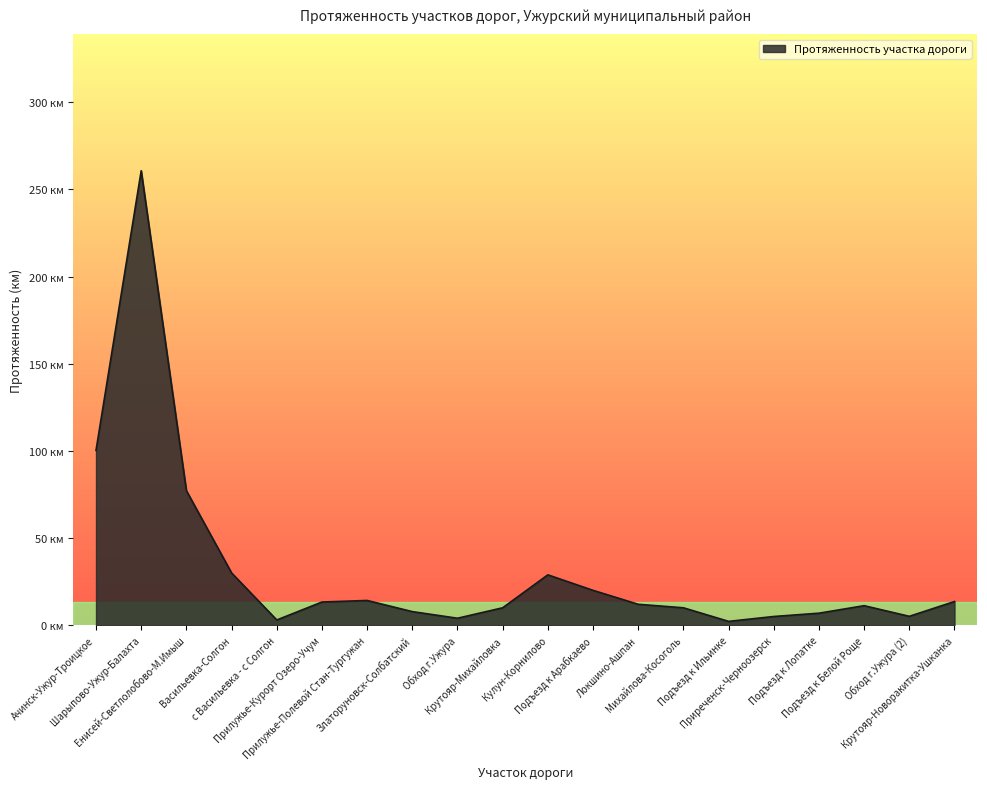

Does the chart have visible grid lines?

No